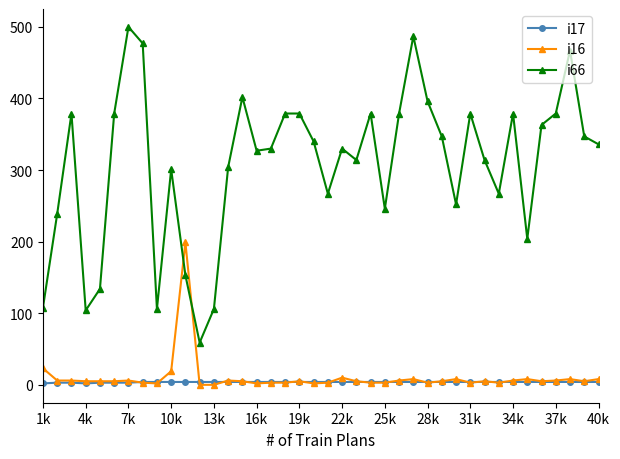

How many lines are shown in the chart?

3